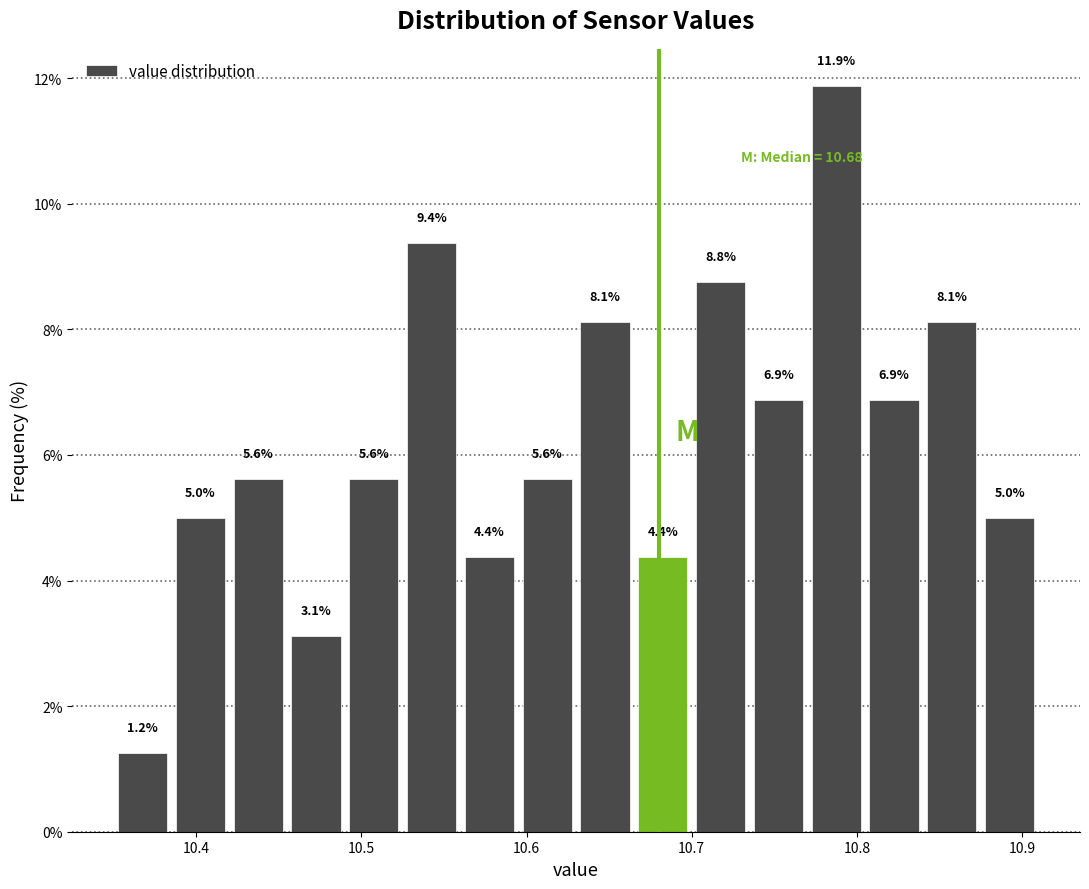

Read against the x-axis, roughly where is the centre of the tallest bar?

10.79